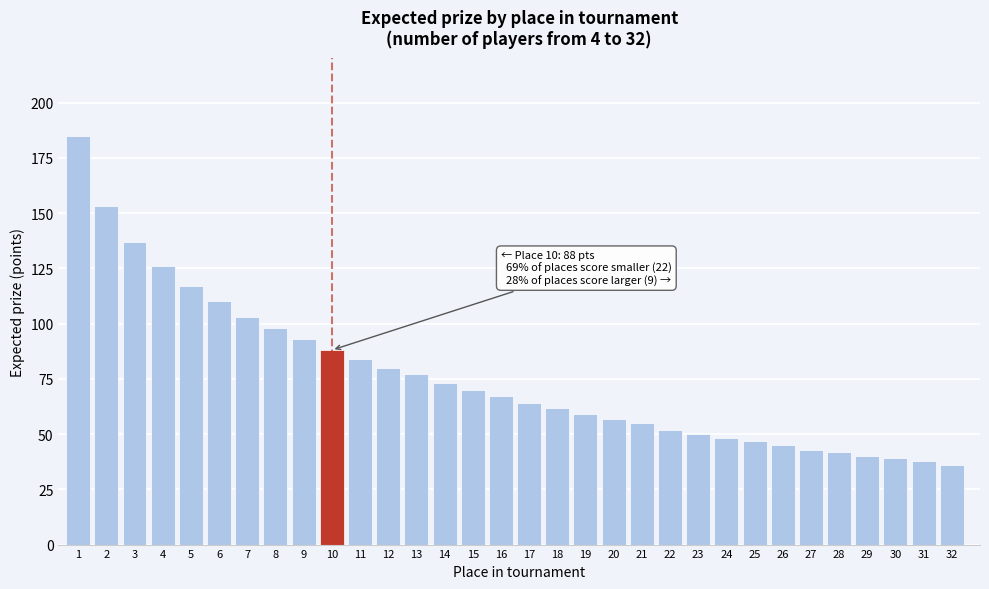

Between 16 and 11, which is larger?

11